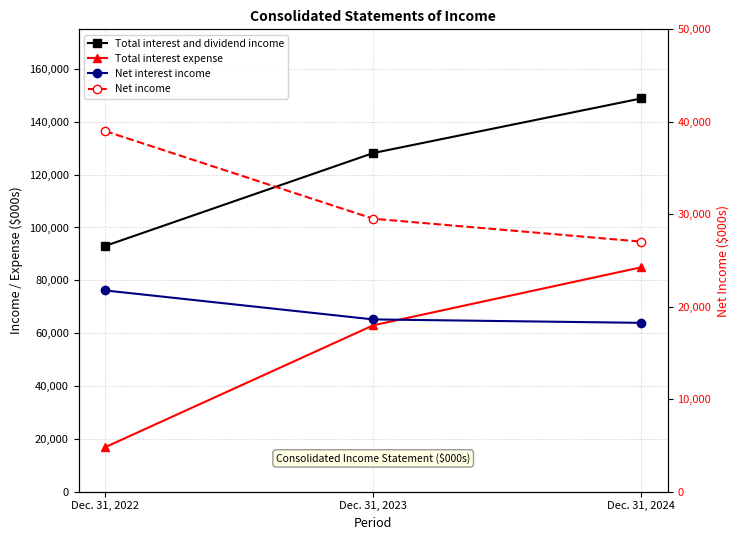

Reading right to left, transcribe all the data shown in this chart.

Total interest and dividend income: 148832	128174	93035
Total interest expense: 84922	62967	16869
Net interest income: 63910	65207	76166
Net income: 27045	29518	38990